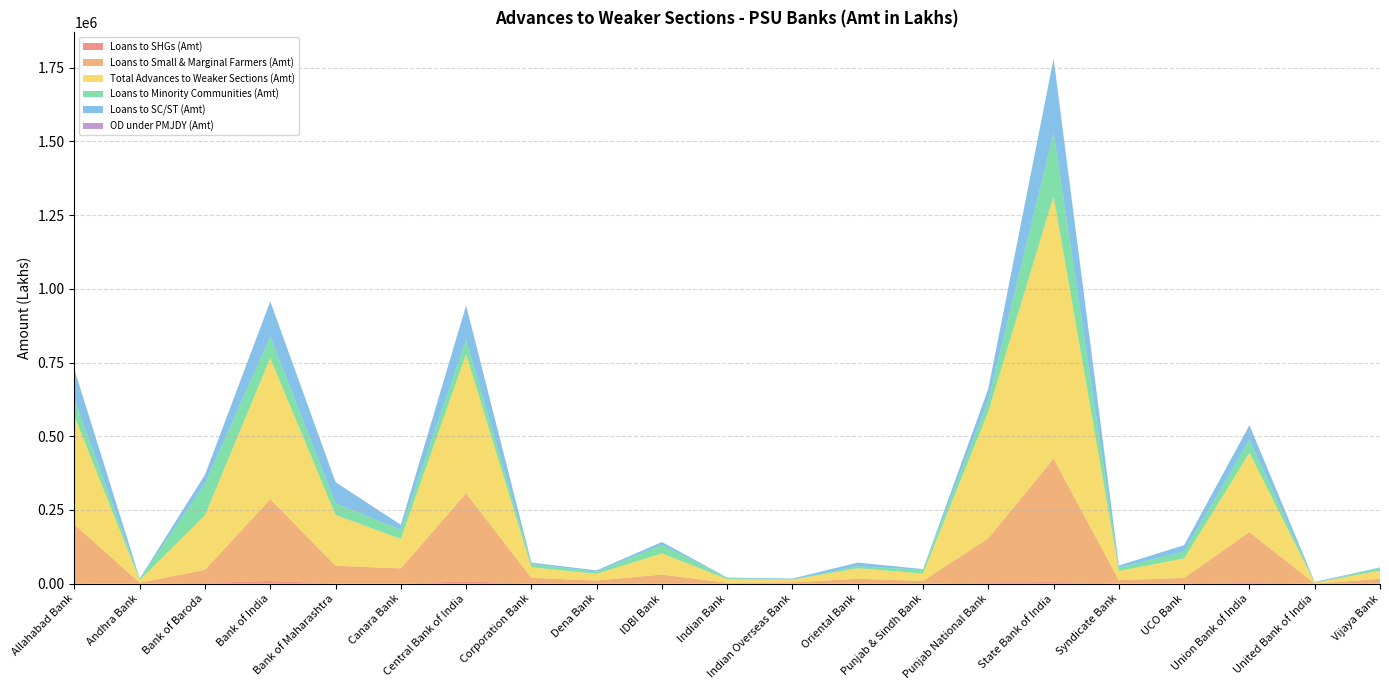

Reading left to right, transcribe all the data shown in this chart.

Loans to SHGs (Amt): 2056.0	25.0	2805.0	9042.0	858.0	378.4	7715.0	28.0	126.0	186.0	1015.0	0.0	64.0	36.0	4417.9	5349.0	723.0	1431.0	4876.0	0.0	122.0
Loans to Small & Marginal Farmers (Amt): 198829.0	3055.0	44337.0	277162.0	59961.0	51393.2	298932.0	19560.9	10535.0	30563.0	1912.0	4678.0	16363.0	9459.4	149386.4	418325.0	10920.0	18259.0	169868.0	78.2	16098.6
Total Advances to Weaker Sections (Amt): 367283.0	8784.0	184875.0	479011.0	172126.2	99886.7	471756.1	35819.7	22586.0	71785.0	12344.1	8633.7	35751.0	24713.0	429536.8	890472.0	31569.0	65662.0	268709.0	2879.8	28054.1
Loans to Minority Communities (Amt): 57287.0	3707.0	107253.0	72866.0	40100.9	31052.3	49726.0	11189.1	7166.0	29537.0	3505.1	946.7	7107.0	12564.0	38632.0	215195.0	11346.0	23830.0	45278.0	225.6	8694.0
Loans to SC/ST (Amt): 100989.0	1994.0	29725.0	119437.0	71197.0	16880.4	115181.0	5040.6	4492.0	9292.0	1871.0	3009.0	12212.0	2613.0	39616.4	251477.0	7109.0	21413.0	48571.0	2576.0	2188.0
OD under PMJDY (Amt): 4.0	0.0	413.0	249.0	0.3	6.8	127.1	0.0	21.0	0.0	8.0	0.0	3.0	6.3	19.7	103.0	5.0	13.0	68.0	0.0	0.0